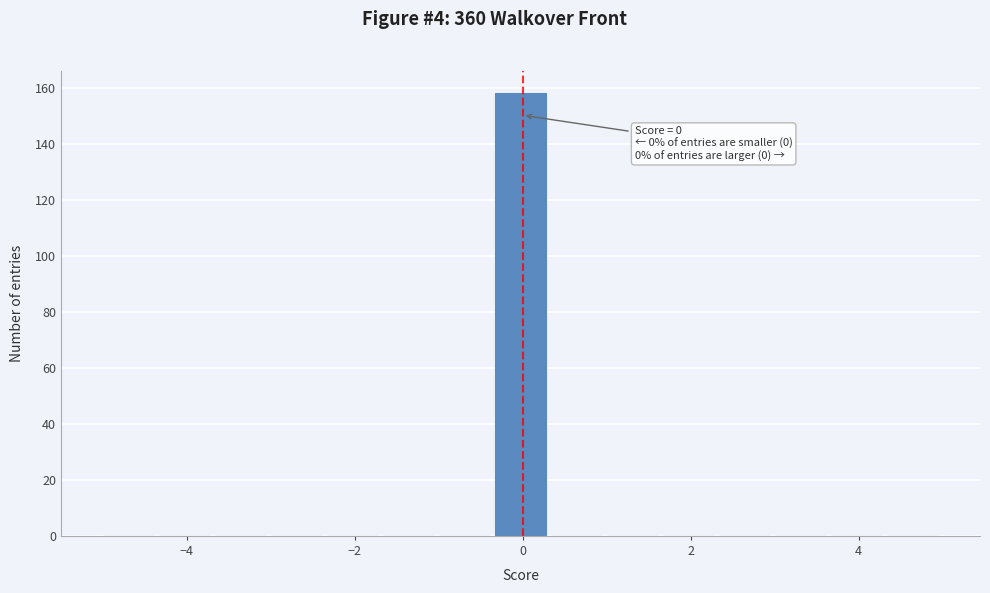

Around what value on the x-axis is the tallest bar? Give the approximate position of its centre, as read against the axis.

0.0